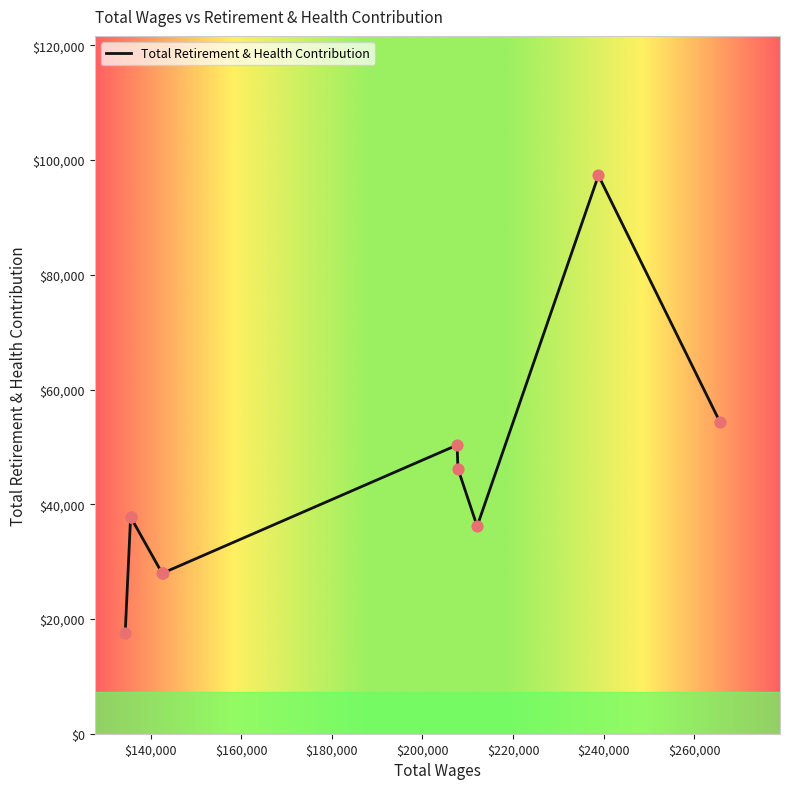

Between 212068.0 and 135557.0, which is larger?

135557.0